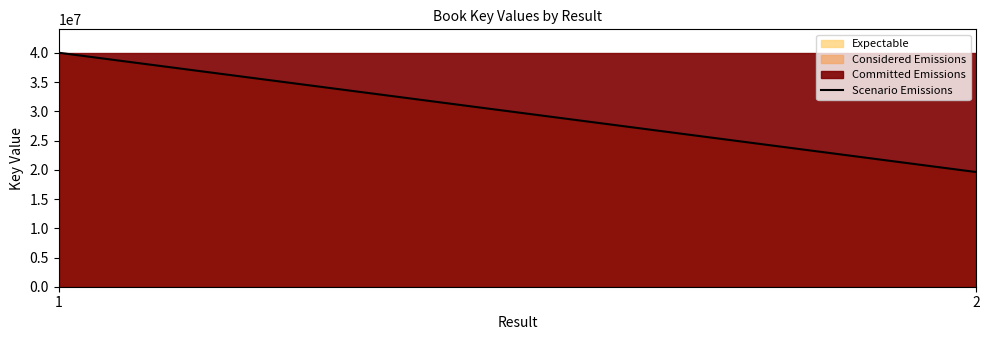

What is the difference between the maximum and minimum values?

20416661